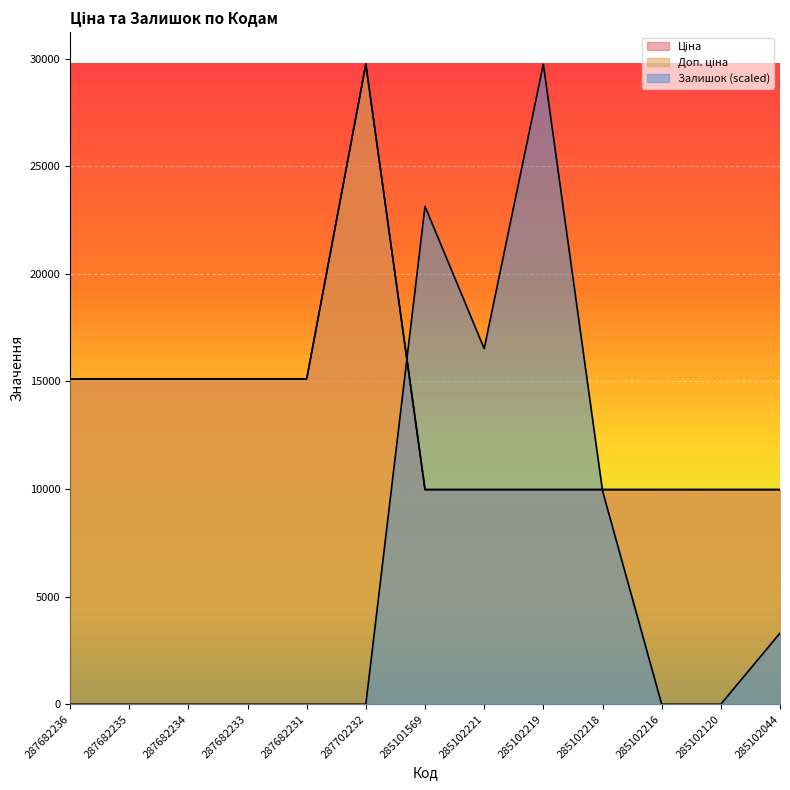

At which category does the chart reach its peak across all series?

287702232